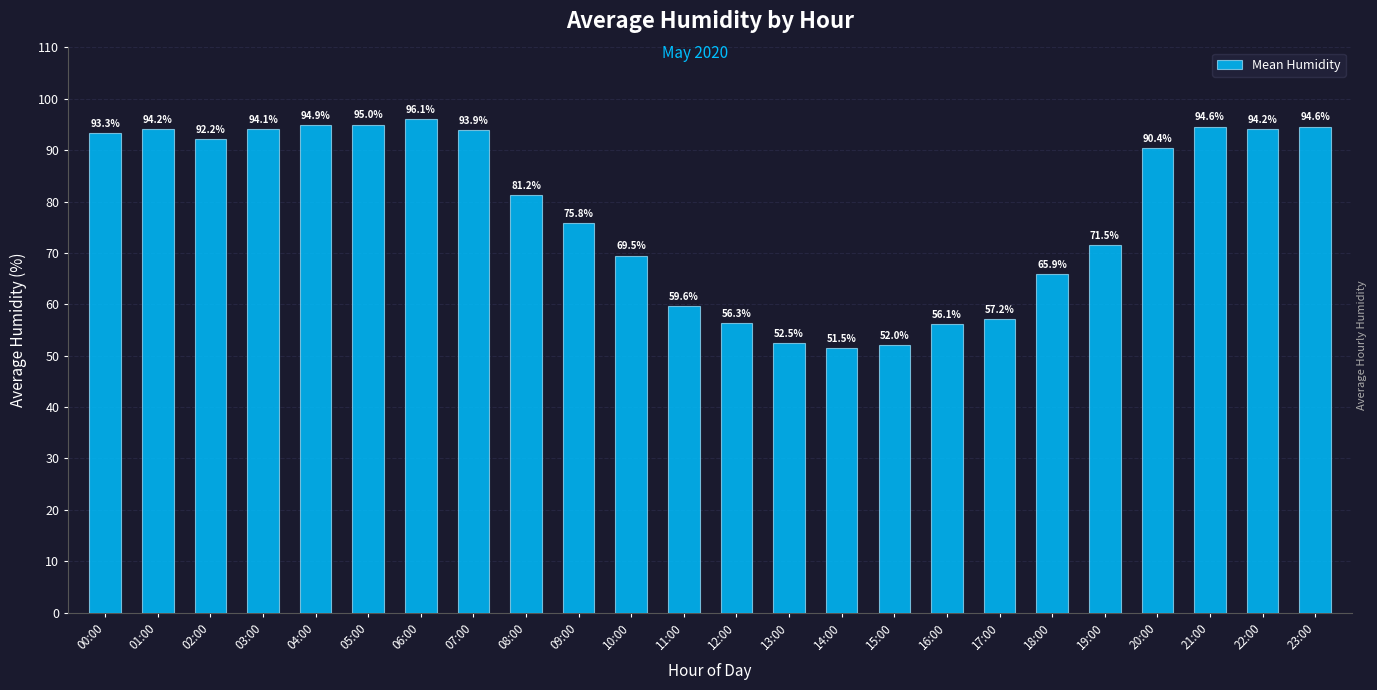

Reading left to right, transcribe all the data shown in this chart.

93.3	94.2	92.2	94.1	94.9	95.0	96.1	93.9	81.2	75.8	69.5	59.6	56.3	52.5	51.5	52.0	56.1	57.2	65.9	71.5	90.4	94.6	94.2	94.6